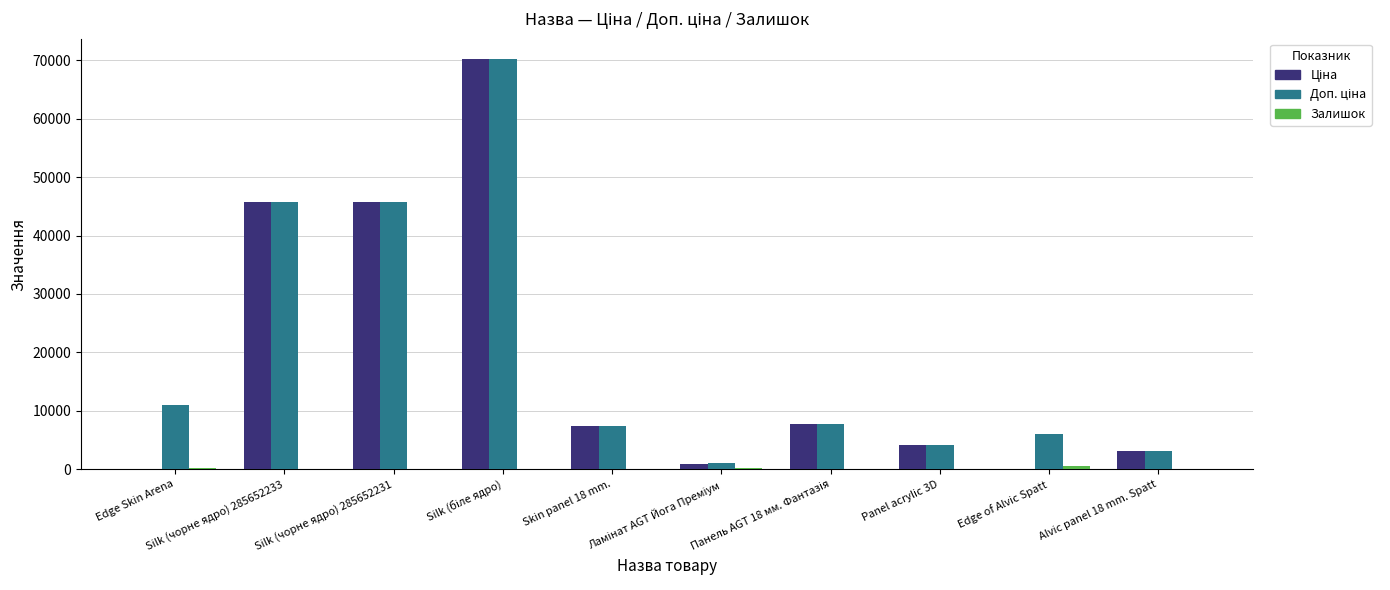

What is the greatest value displayed?

70181.6